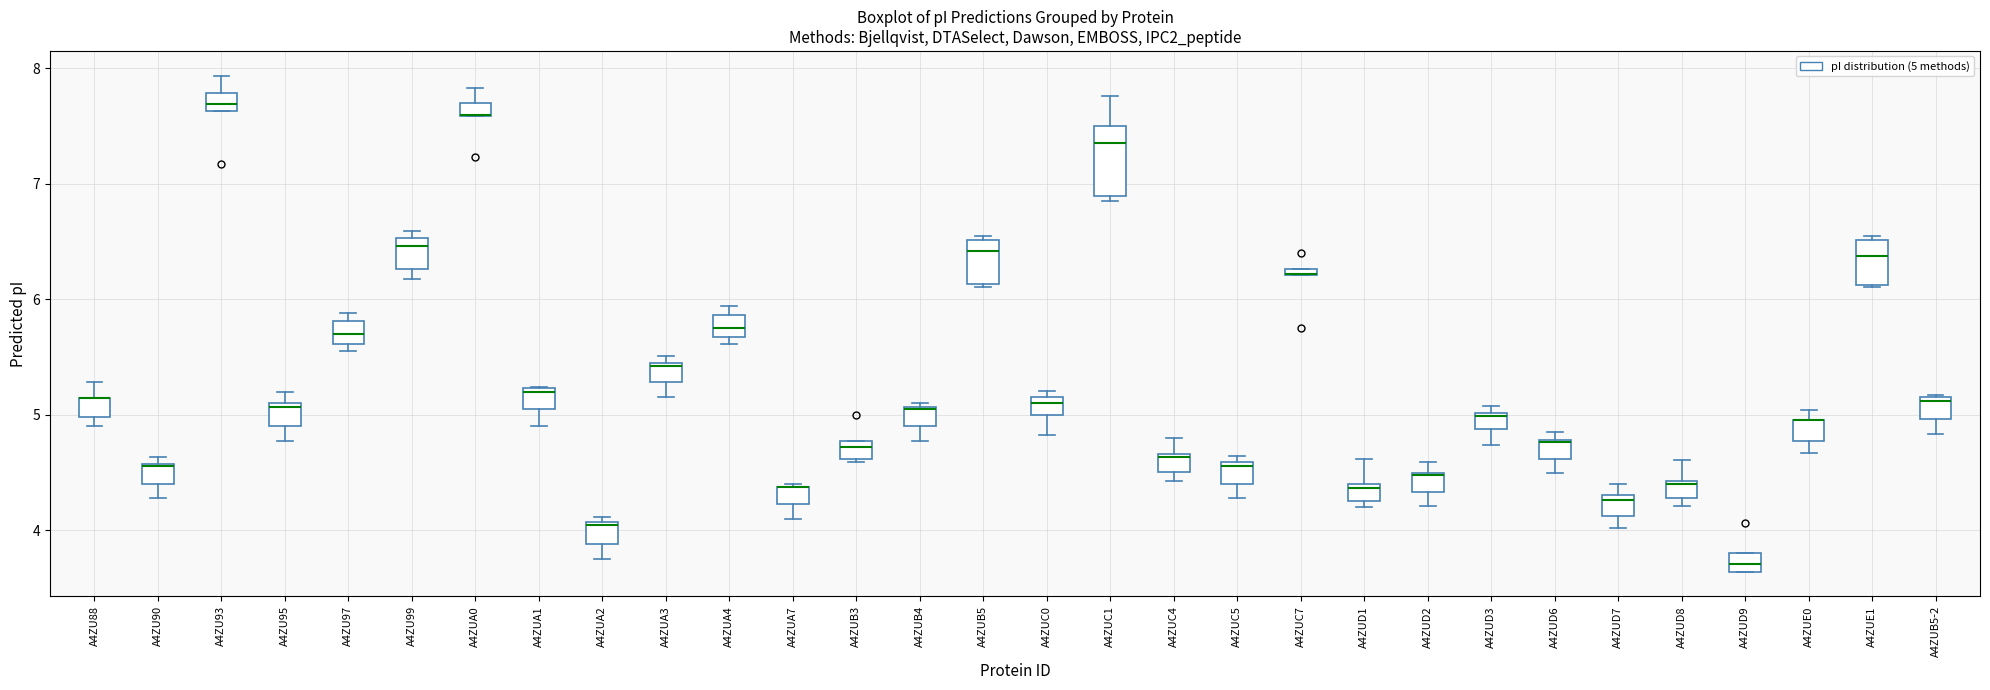

Where does the lower whisker of the box for A4ZUE0 end on the y-axis? The values are not printed on the chart, so give them approximately, as read against the axis.

4.7